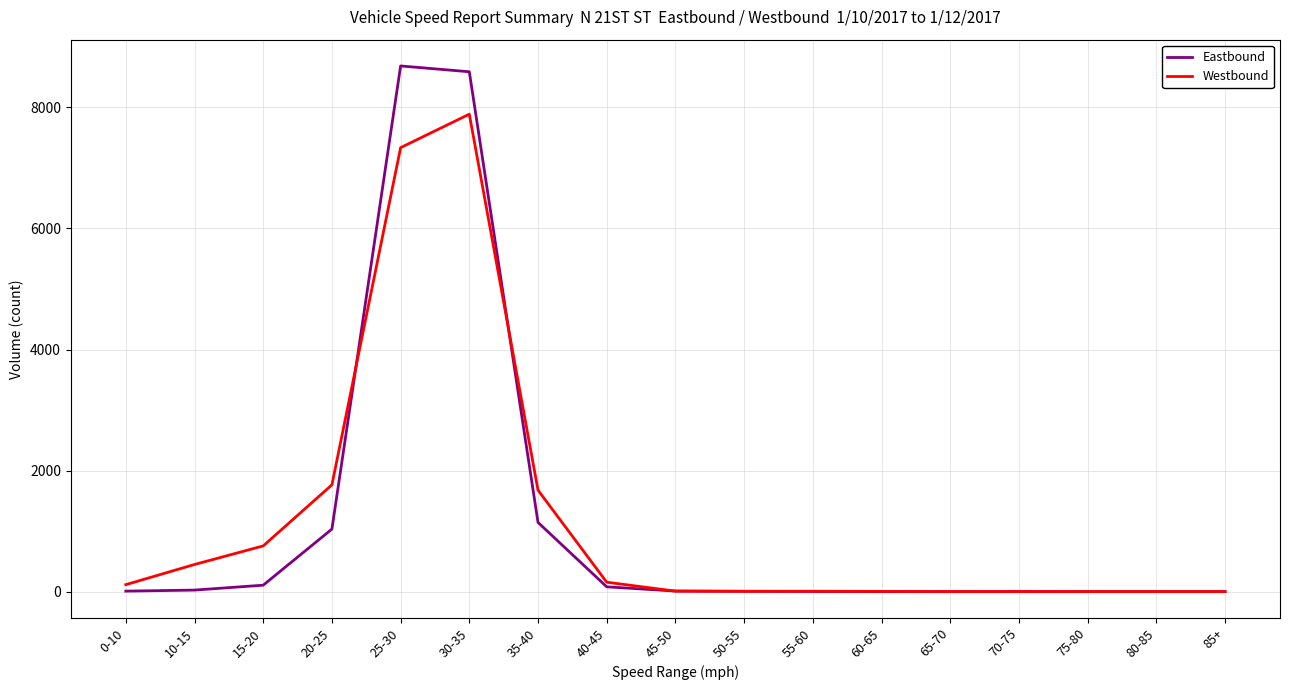

At 25-30, list the series in order from smallest to largest.

Westbound, Eastbound